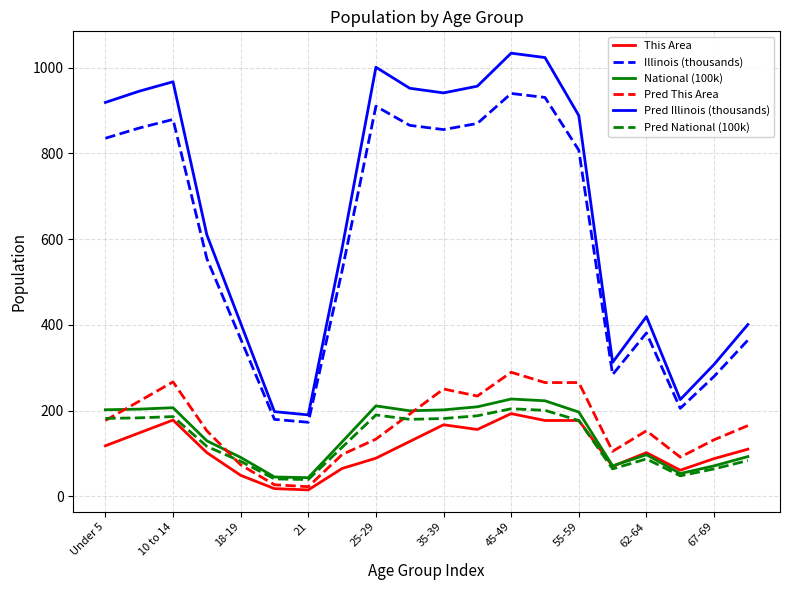

Which series has the largest total across all categories?

Pred Illinois (thousands)